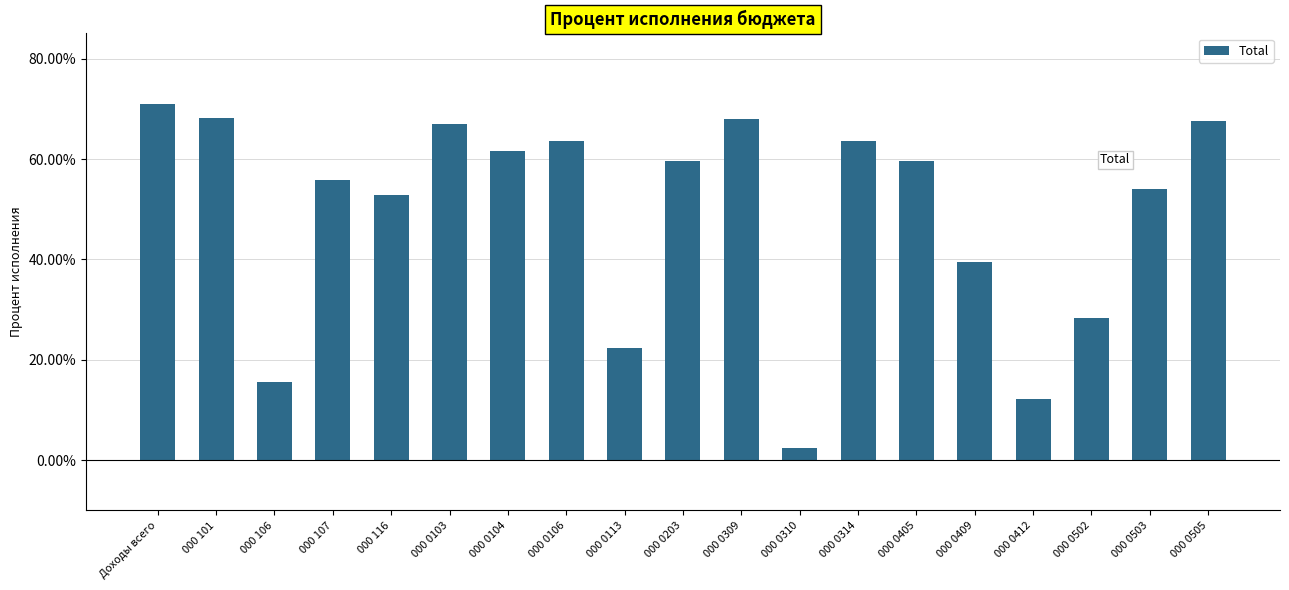

What is the difference between the values at 000 0505 and 000 0309?

0.5